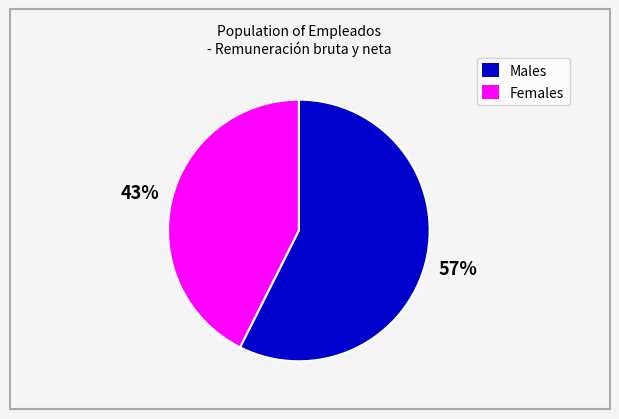

Is there any slice that represents more than half of the pie?

Yes